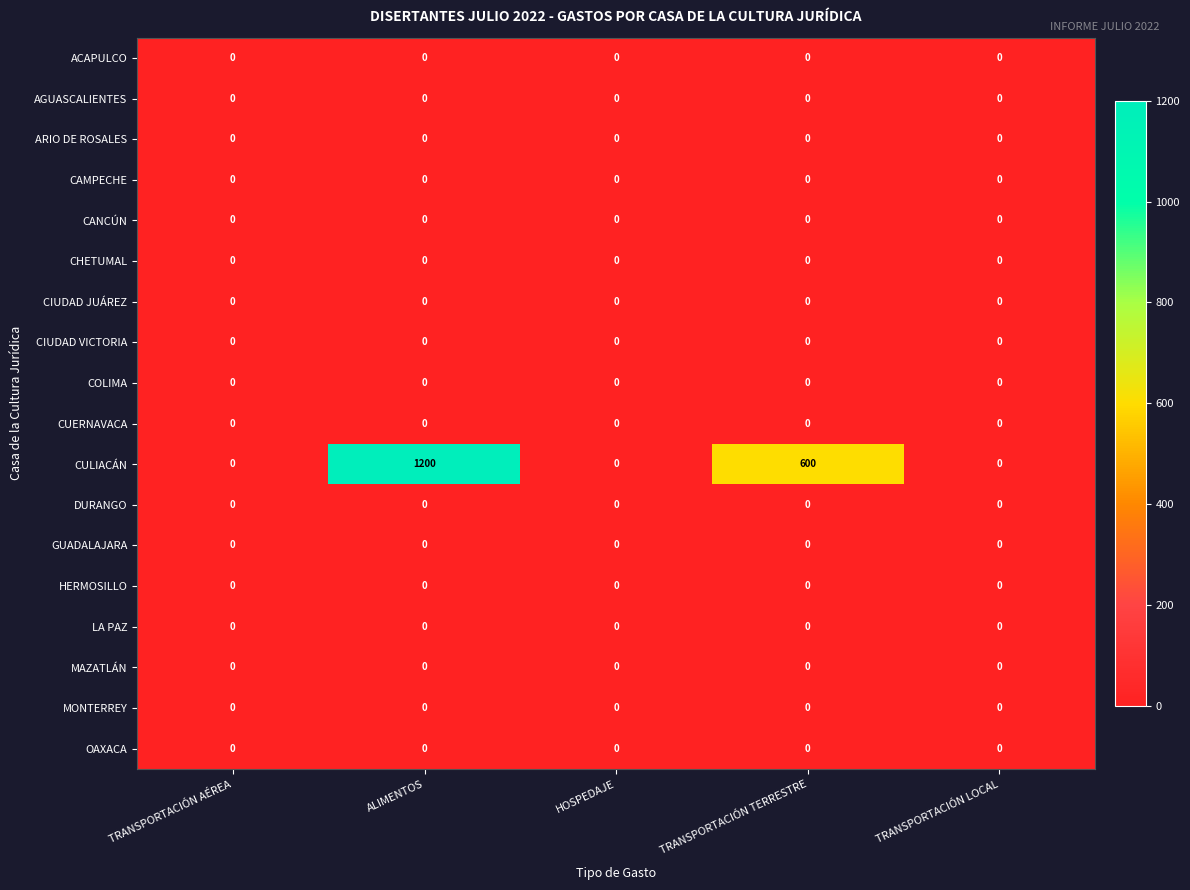

Between ALIMENTOS and TRANSPORTACIÓN LOCAL, which series saw the biggest shift?

CULIACÁN